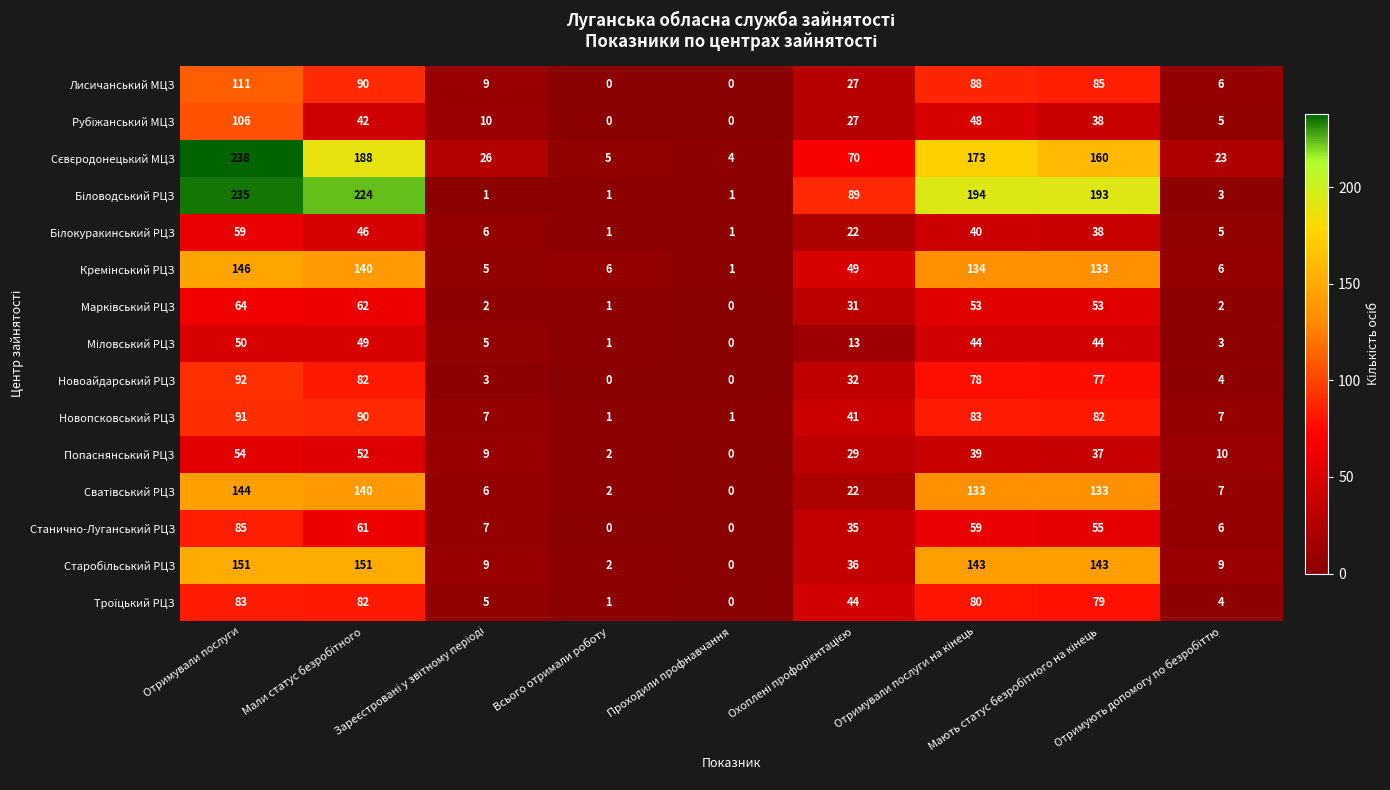

What is the average value of the Лисичанський МЦЗ series?

46